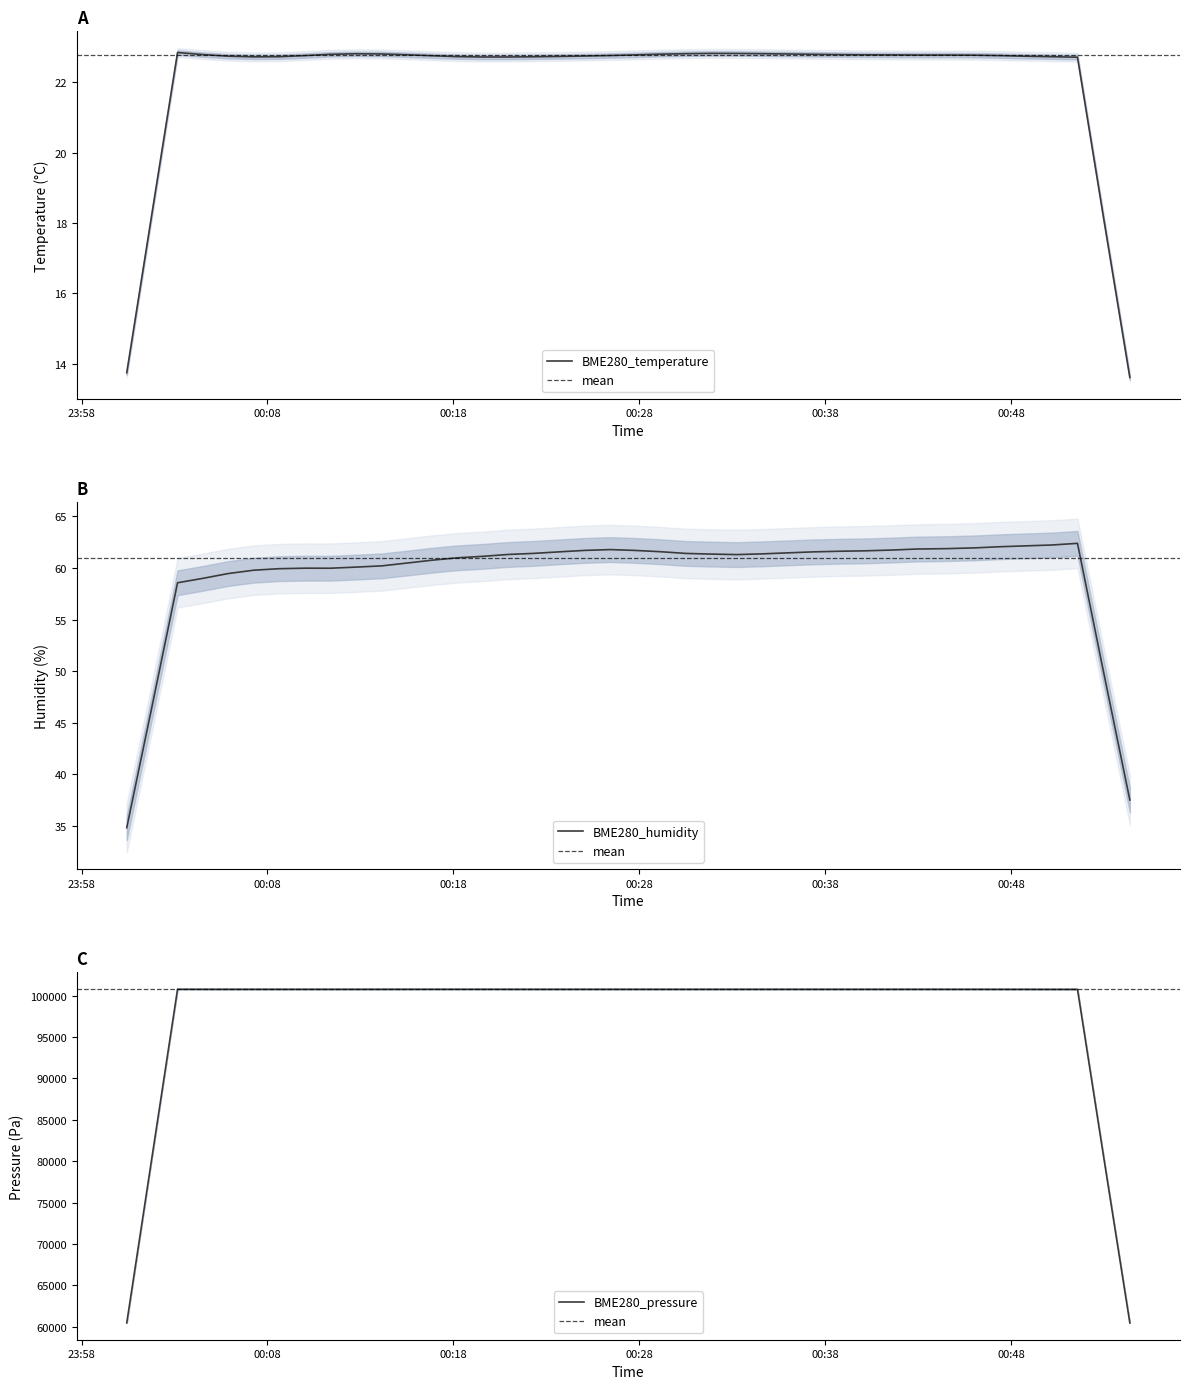

Where does the BME280_humidity series first go above 61?

2022/09/11 00:18:13